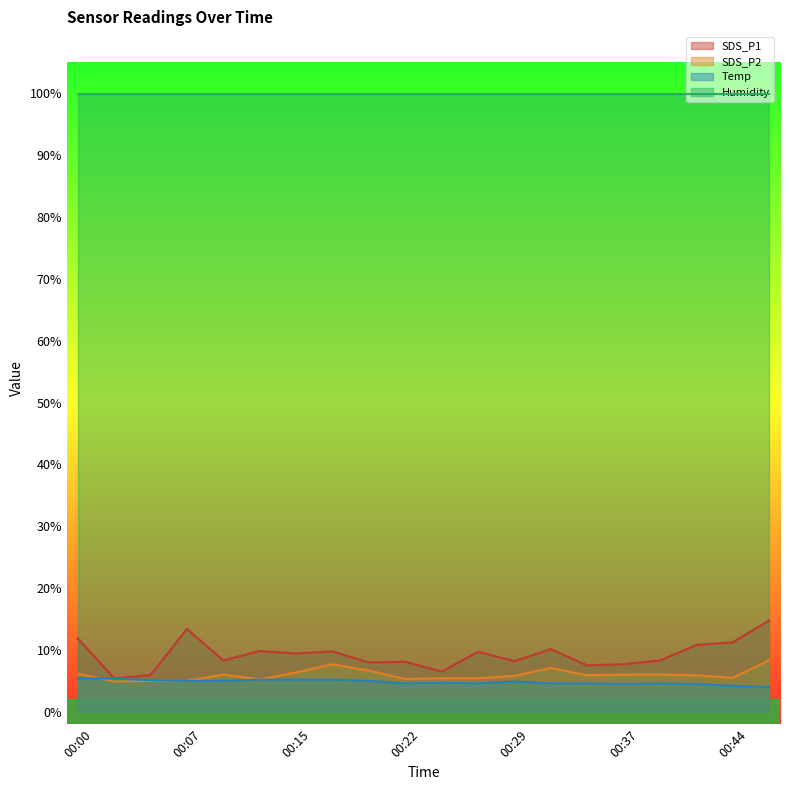

Which series changed the most between 00:17 and 00:47?

SDS_P1